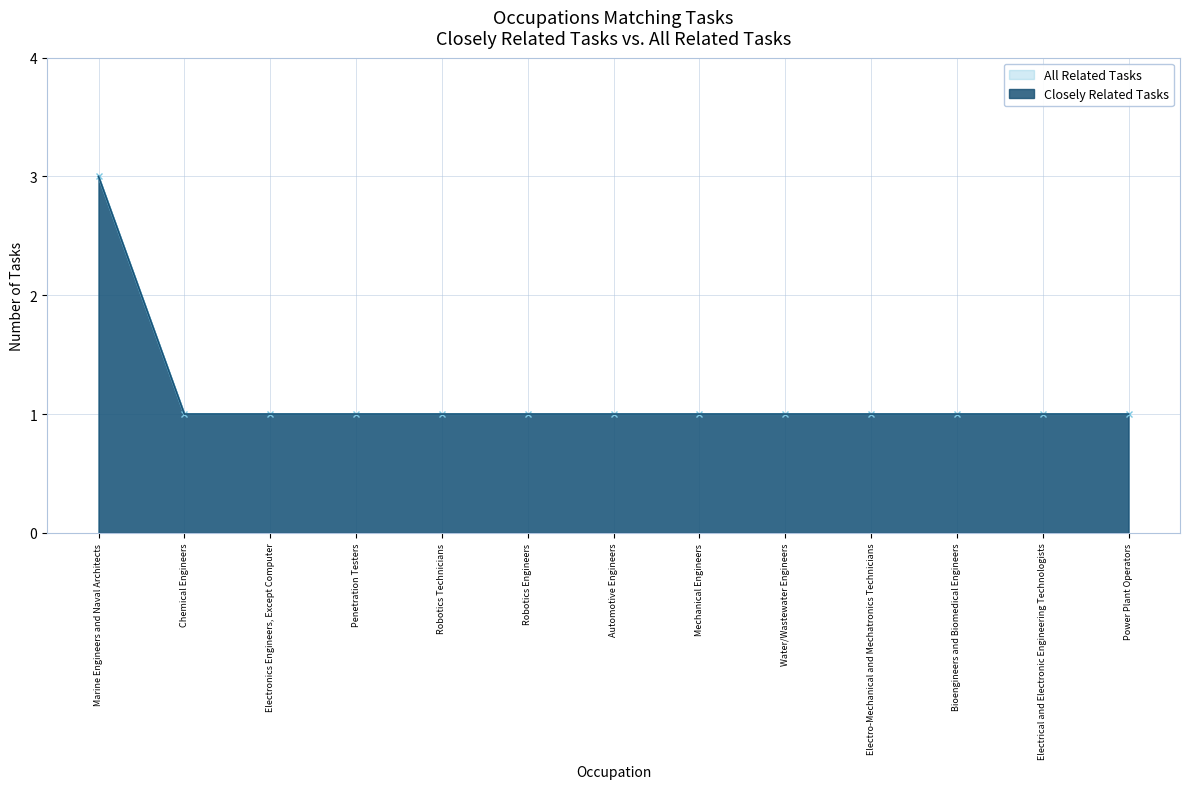

Is it true that All Related Tasks equals 1 at Chemical Engineers?

True